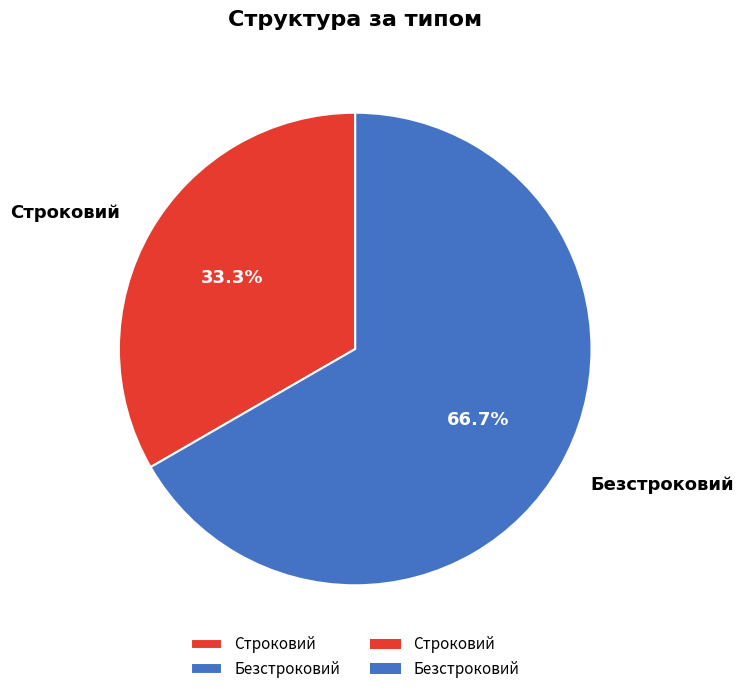

The Строковий slice represents 33% of the pie. True or false?

True